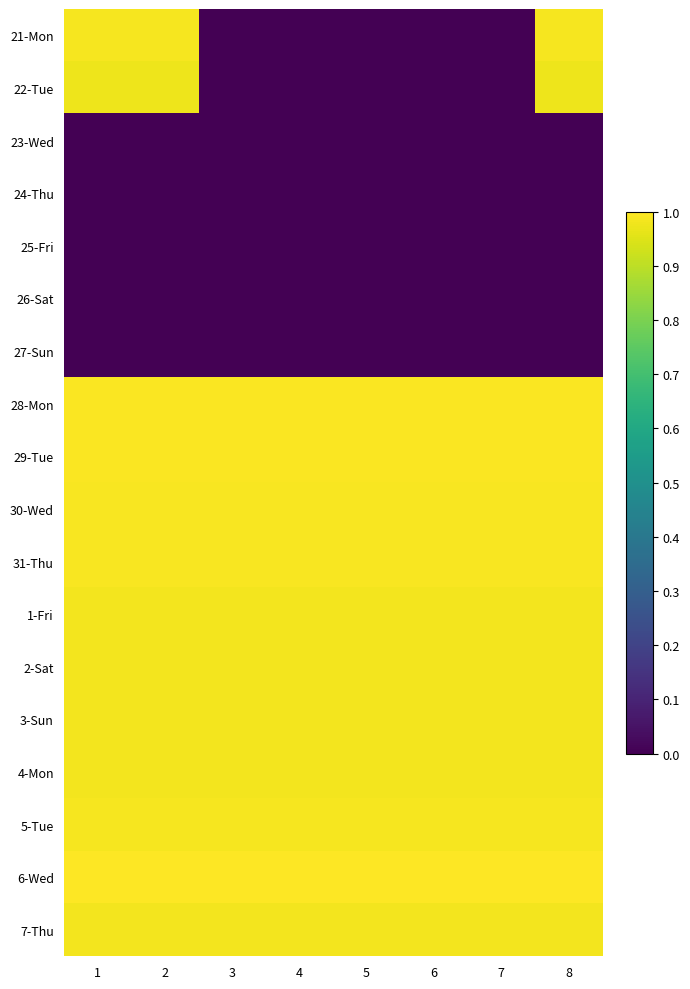

Between 2 and 8, which is larger?

2